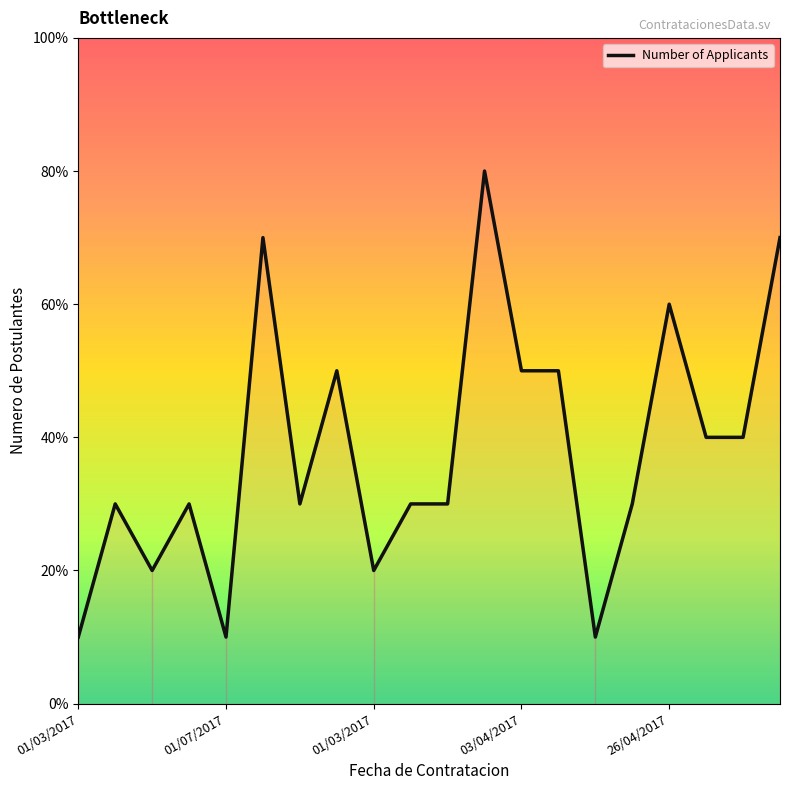

True or false: there are more than 2 points higher than both neighbors.

True